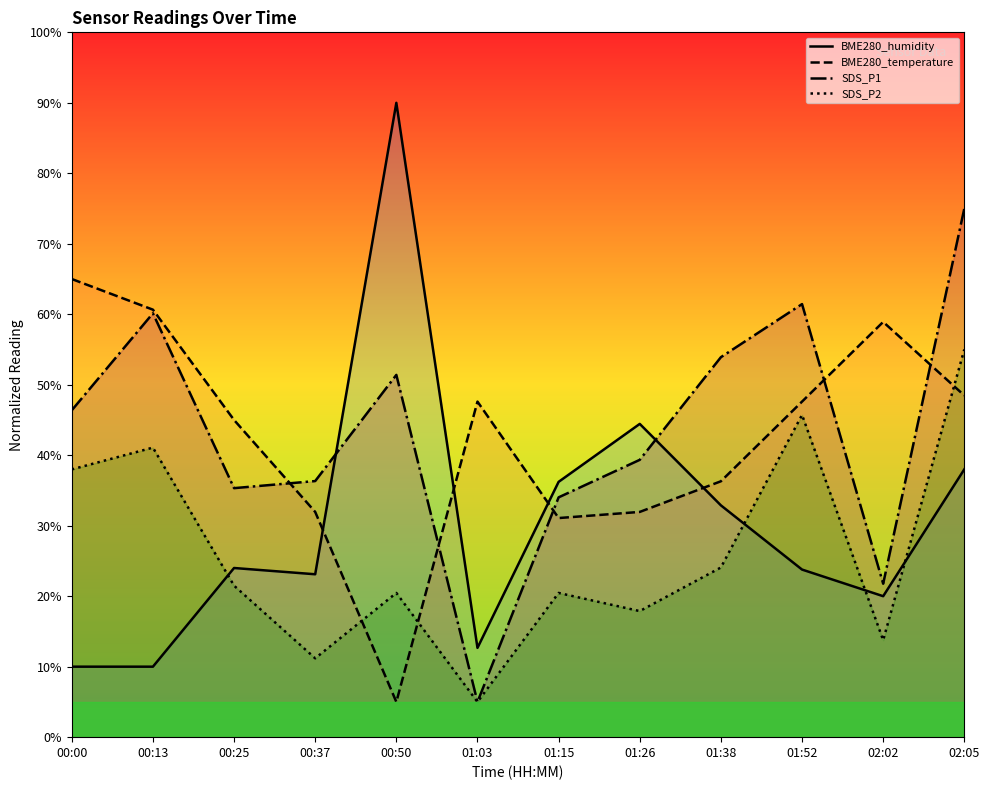

What is the value of the BME280_temperature point at the 12th from the left?

48.5